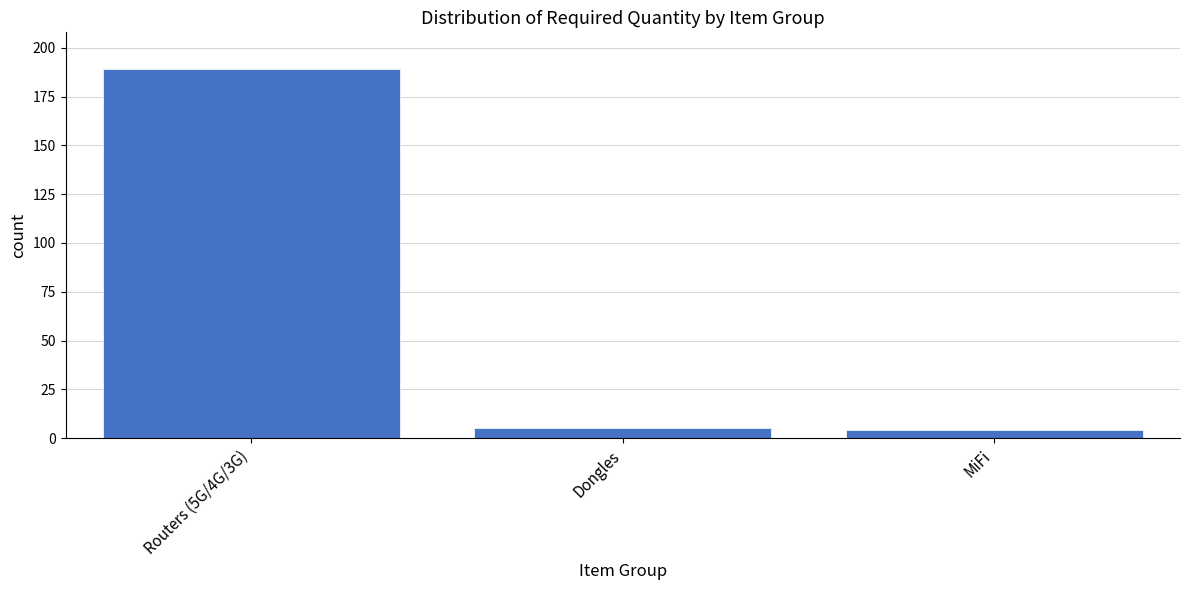

What is the difference between the maximum and minimum values?

185